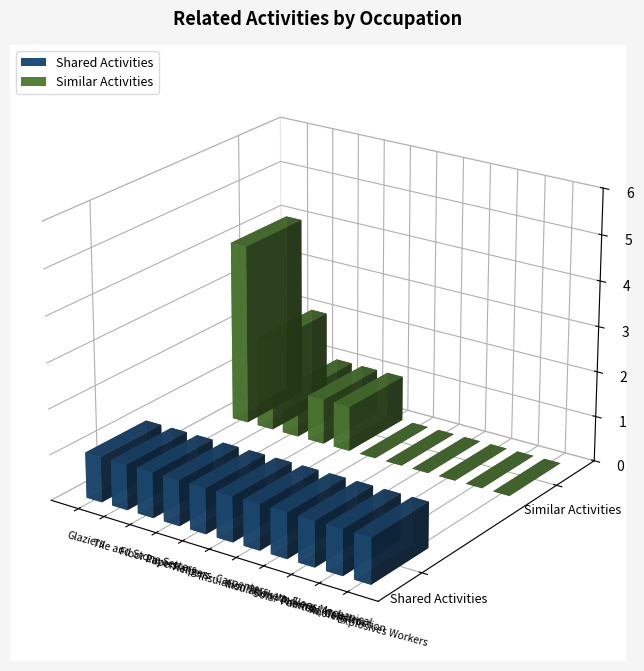

Is it true that Shared Activities equals 0 at Roofers?

False